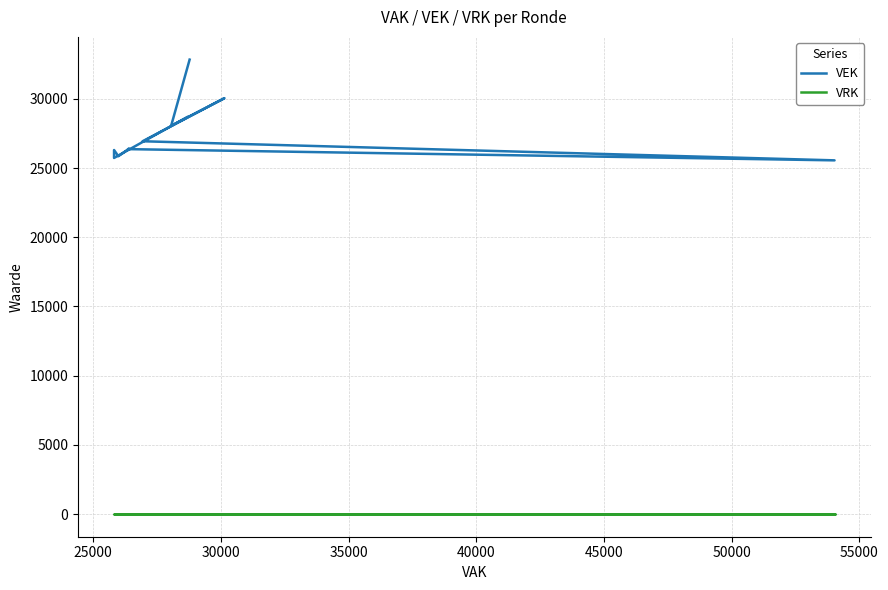

Which series has the largest total across all categories?

VEK